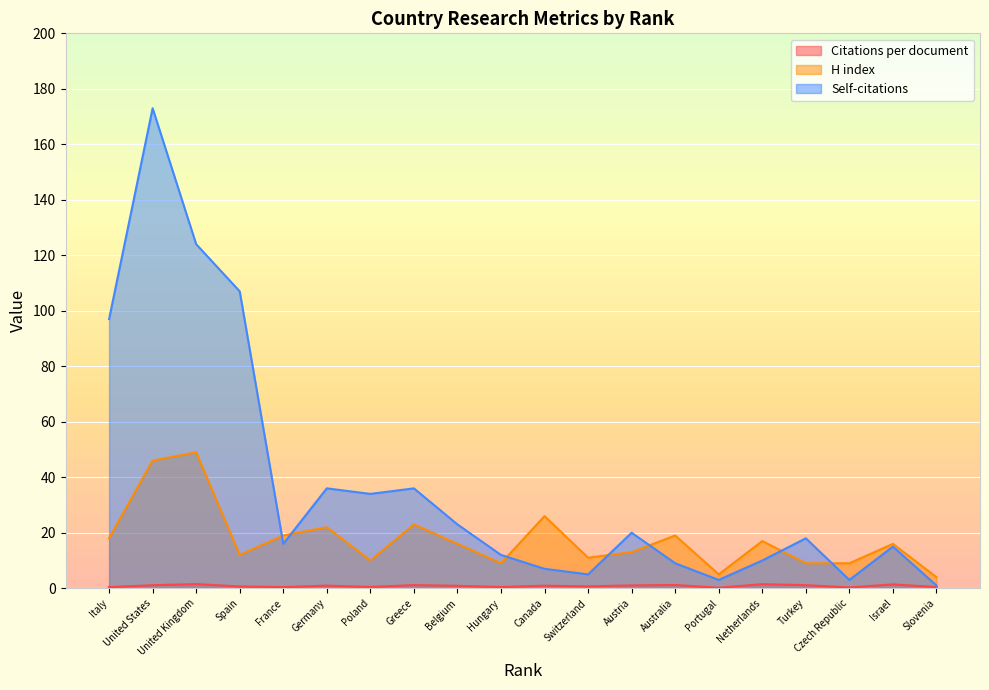

What is the sum of all Self-citations values?

749.0